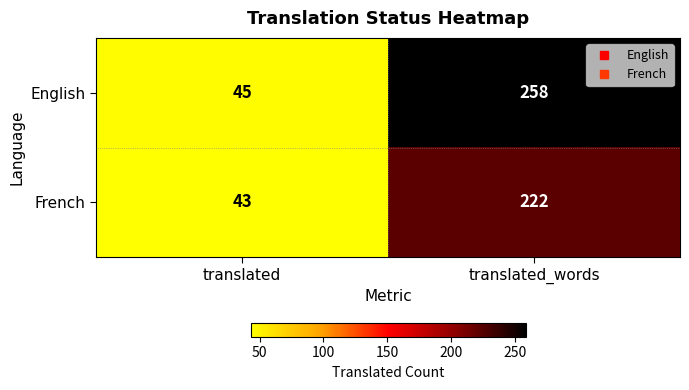

List the series in order of their overall mean, lowest first.

French, English